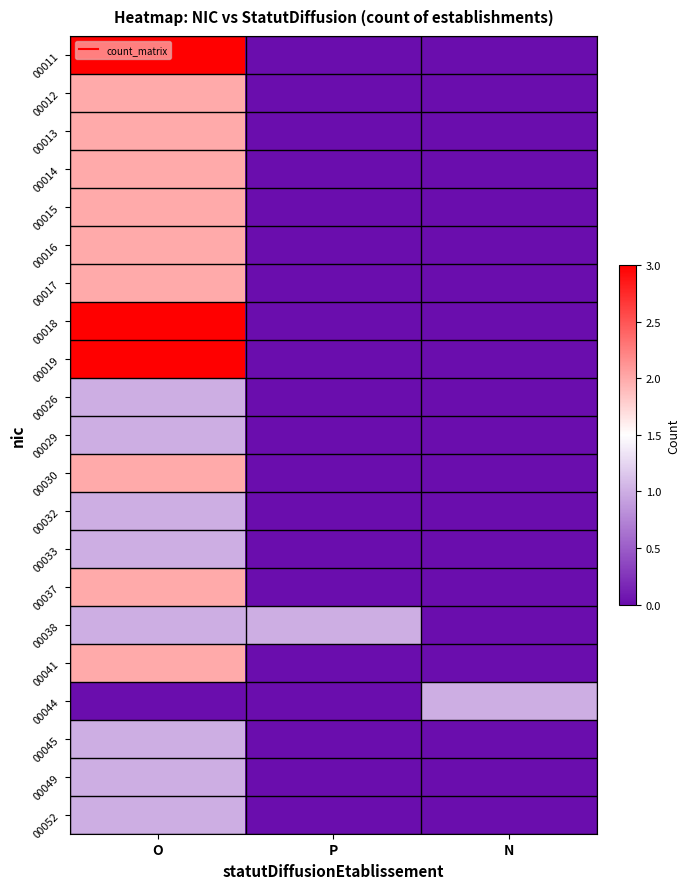

At which category is the sum across all series the highest?

O